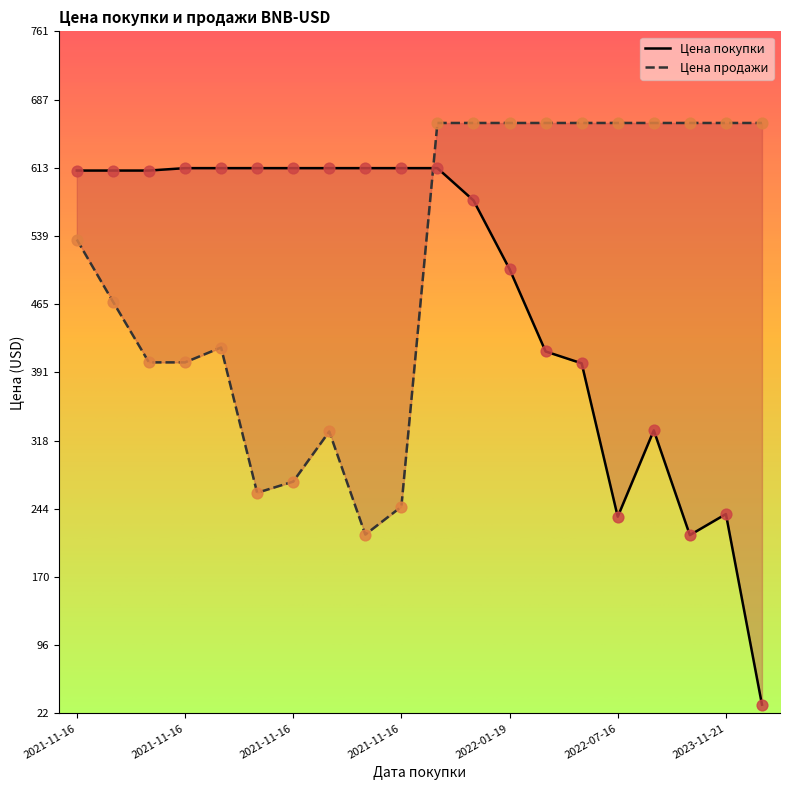

Which series has the largest Y range (max minus min)?

Цена покупки